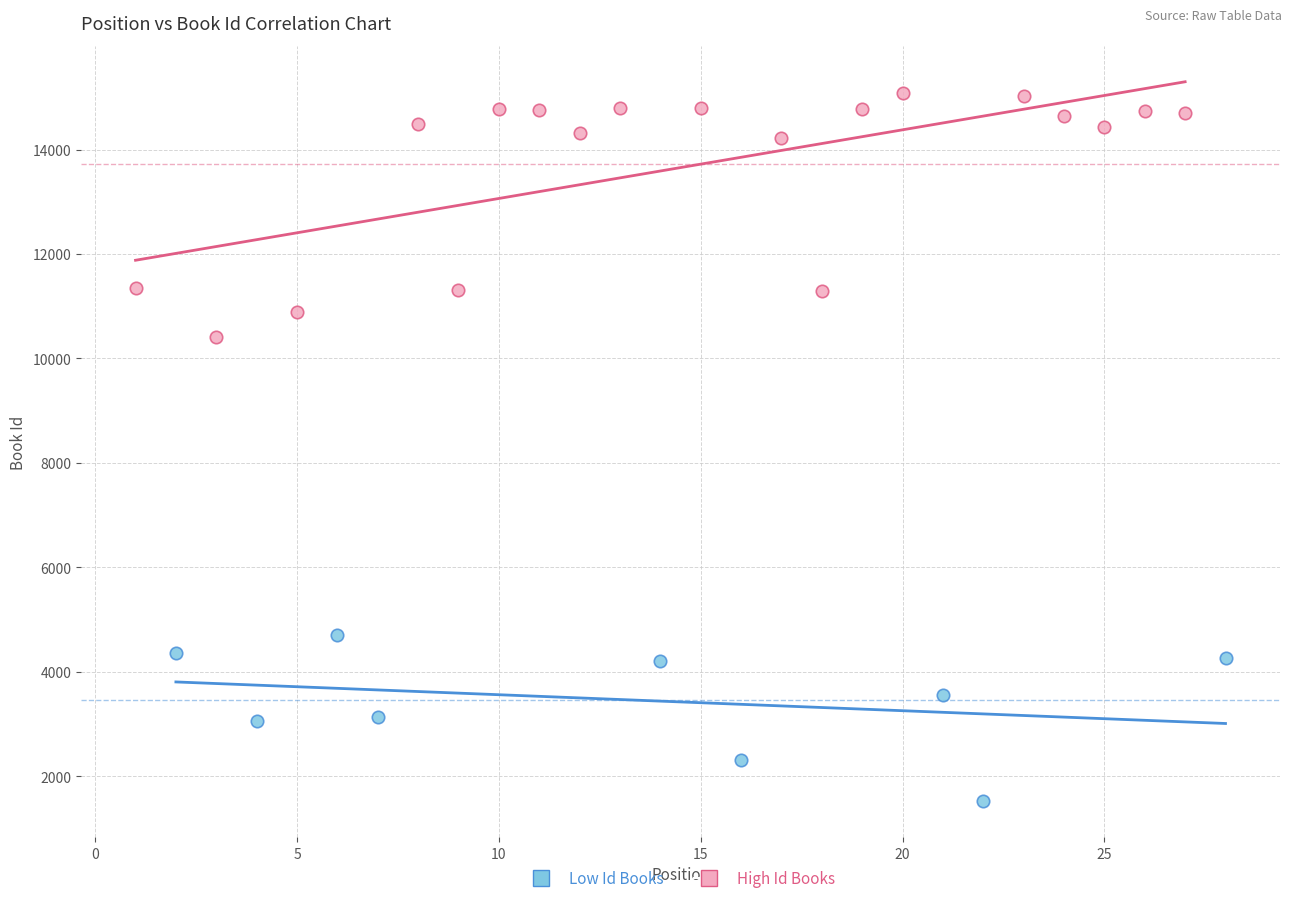

Which series contains the lowest Y value?

Low Id Books